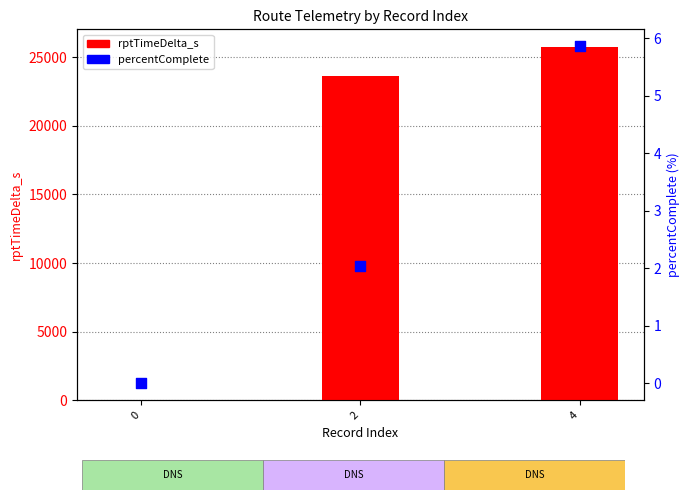

What are all the series names shown in the legend?

rptTimeDelta_s, percentComplete